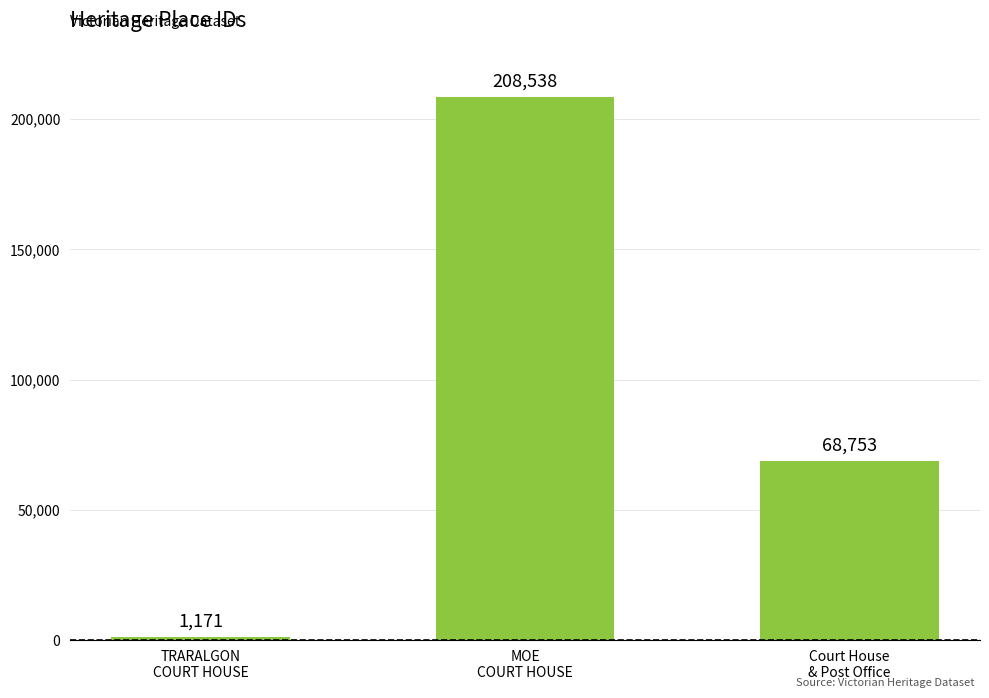

How many bars are there in total?

3